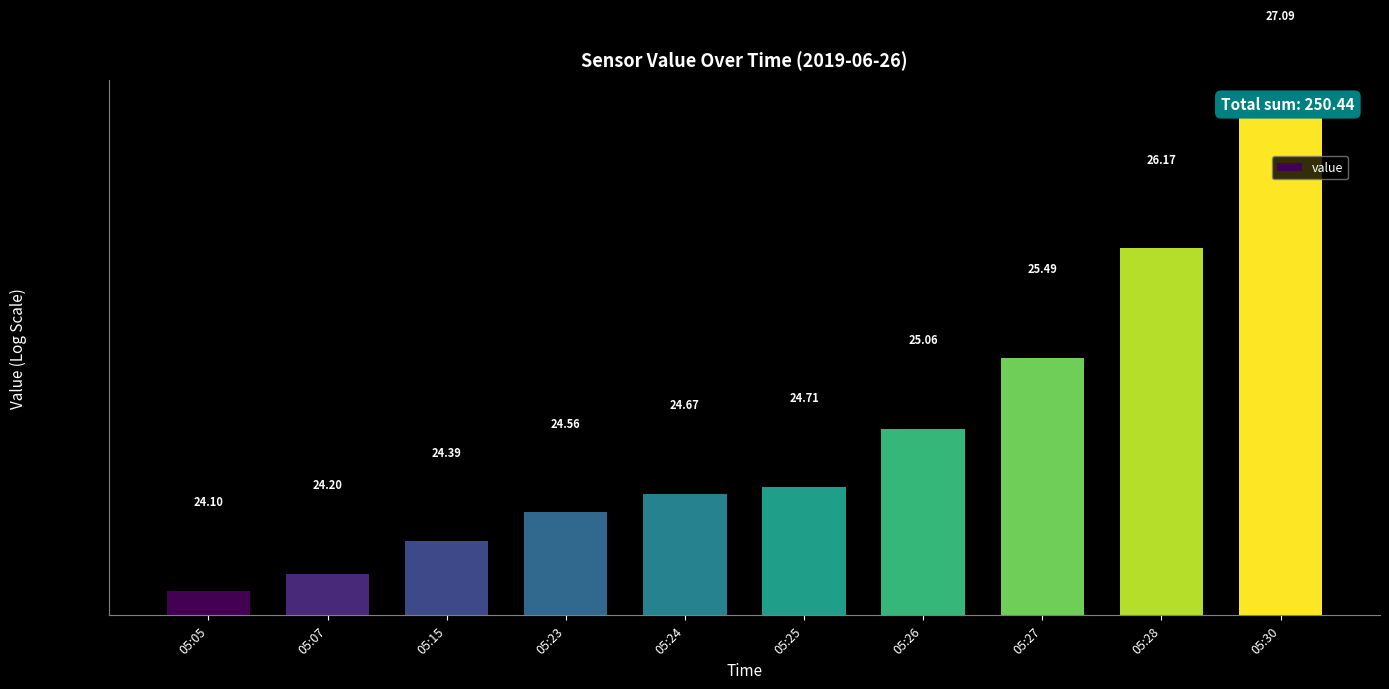

Approximately how many times larger is the value at 05:07 compared to 05:28?

0.9